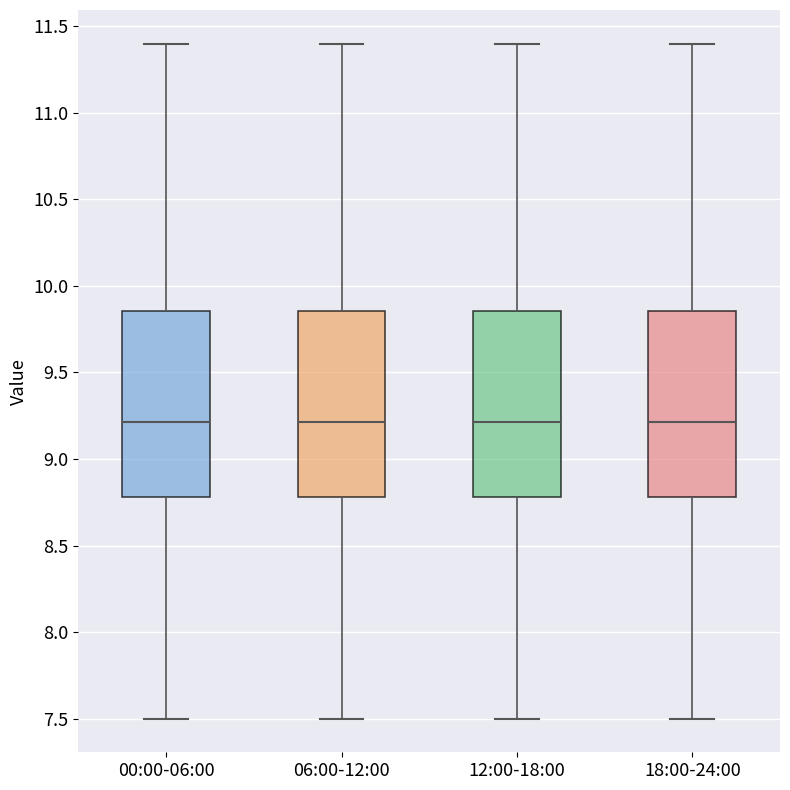

Reading left to right, read every box against the y-axis: the position of its median line, the range the box covers, and the ends of its whiskers. The values are not printed on the chart, so give them approximately, as read against the axis.

00:00-06:00: median 9.20, box 8.80 to 9.85, whiskers 7.50 to 11.40
06:00-12:00: median 9.20, box 8.80 to 9.85, whiskers 7.50 to 11.40
12:00-18:00: median 9.20, box 8.80 to 9.85, whiskers 7.50 to 11.40
18:00-24:00: median 9.20, box 8.80 to 9.85, whiskers 7.50 to 11.40